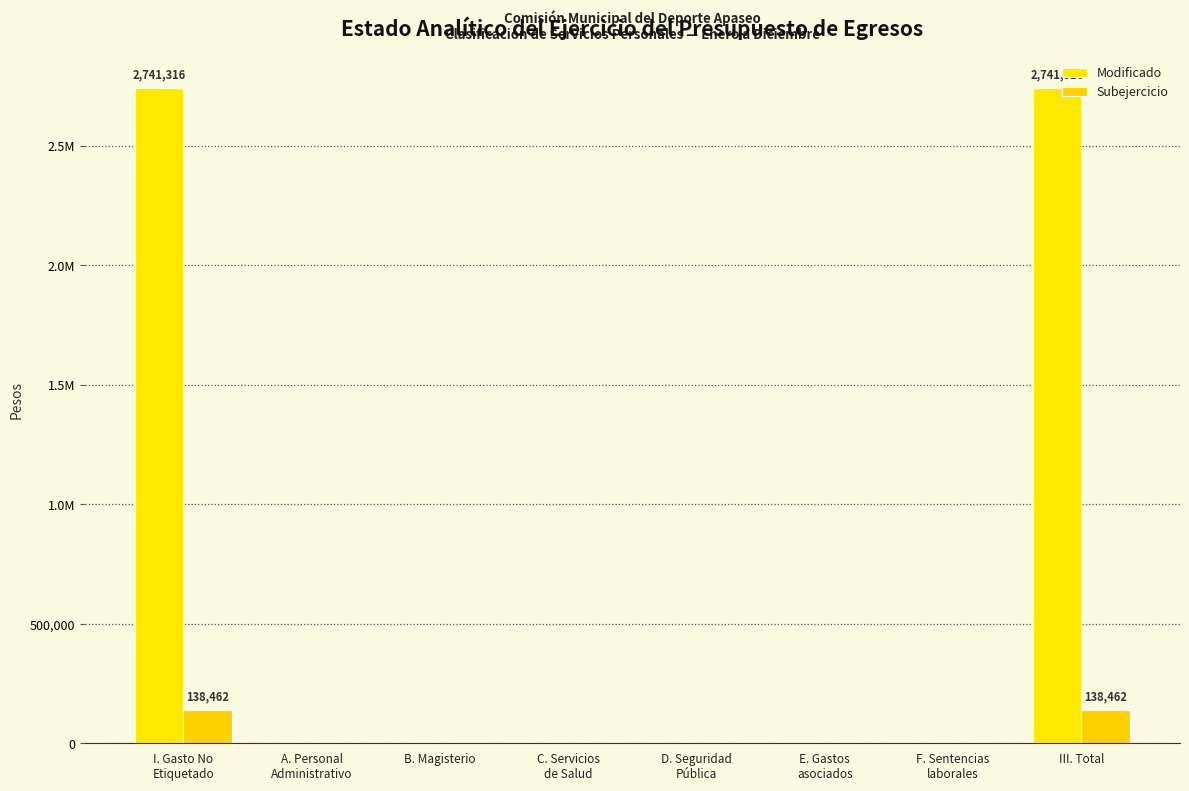

Are the bars horizontal?

No